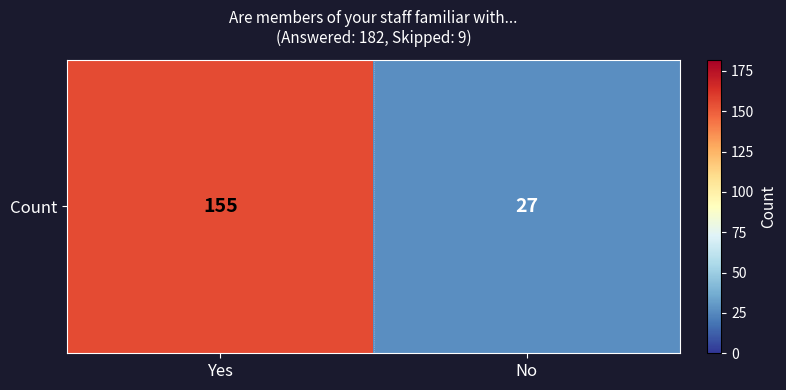

Rank the categories by value from highest to lowest.

Yes, No